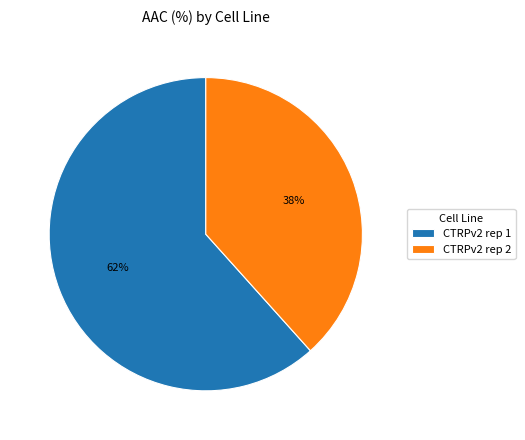

Rank the categories by value from lowest to highest.

CTRPv2 rep 2, CTRPv2 rep 1